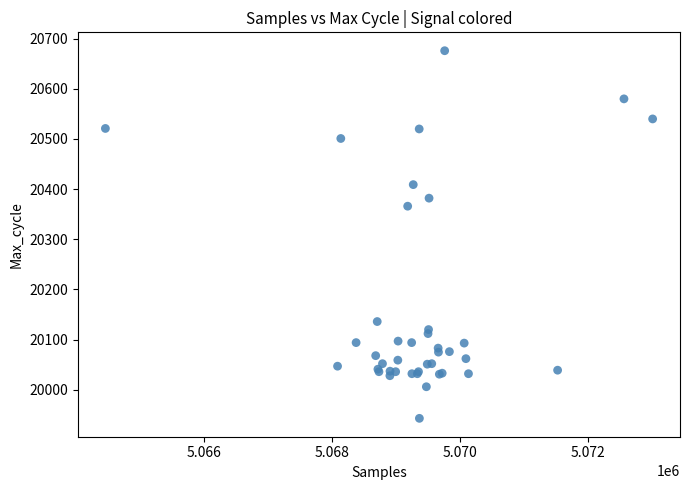

What Y value in the scatter plot is closest to 20309?

20366